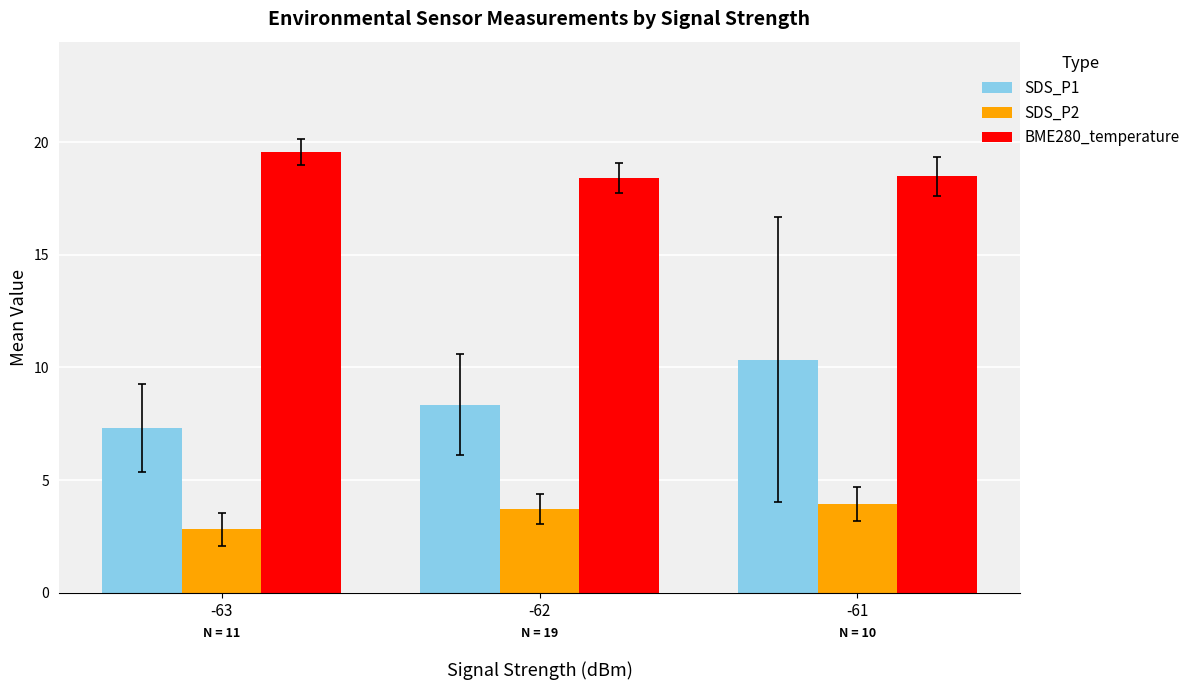

Where is SDS_P2 nearest to the value 3?

-63